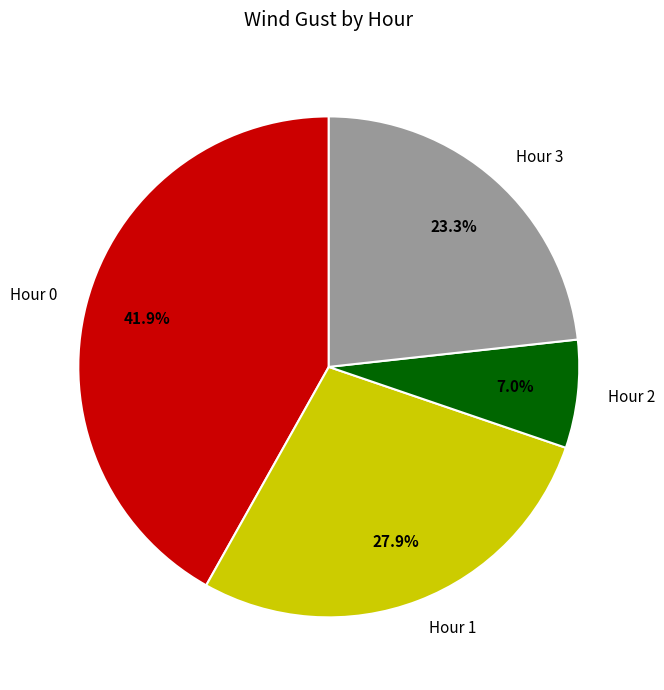

How many slices are in this pie chart?

4